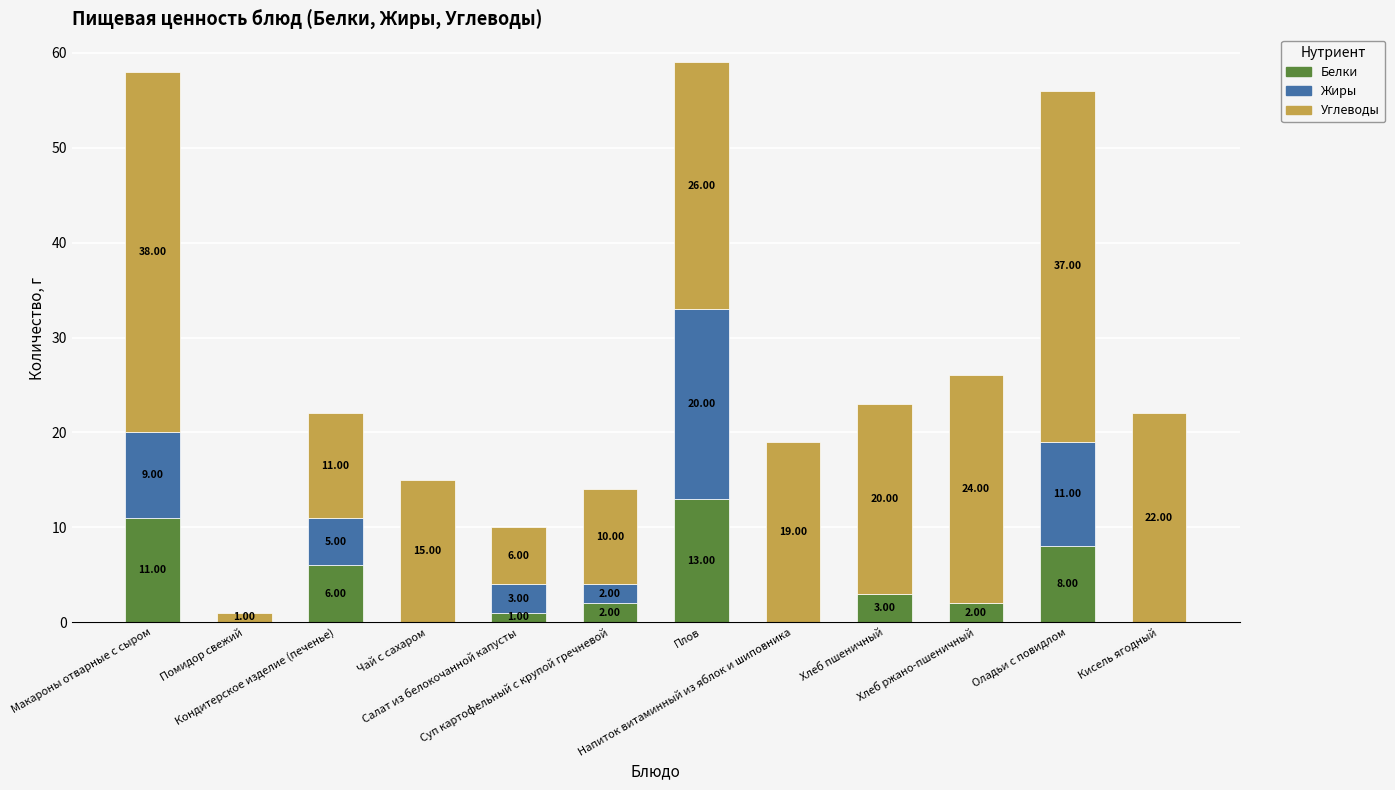

What is the sum of all Белки values?

46